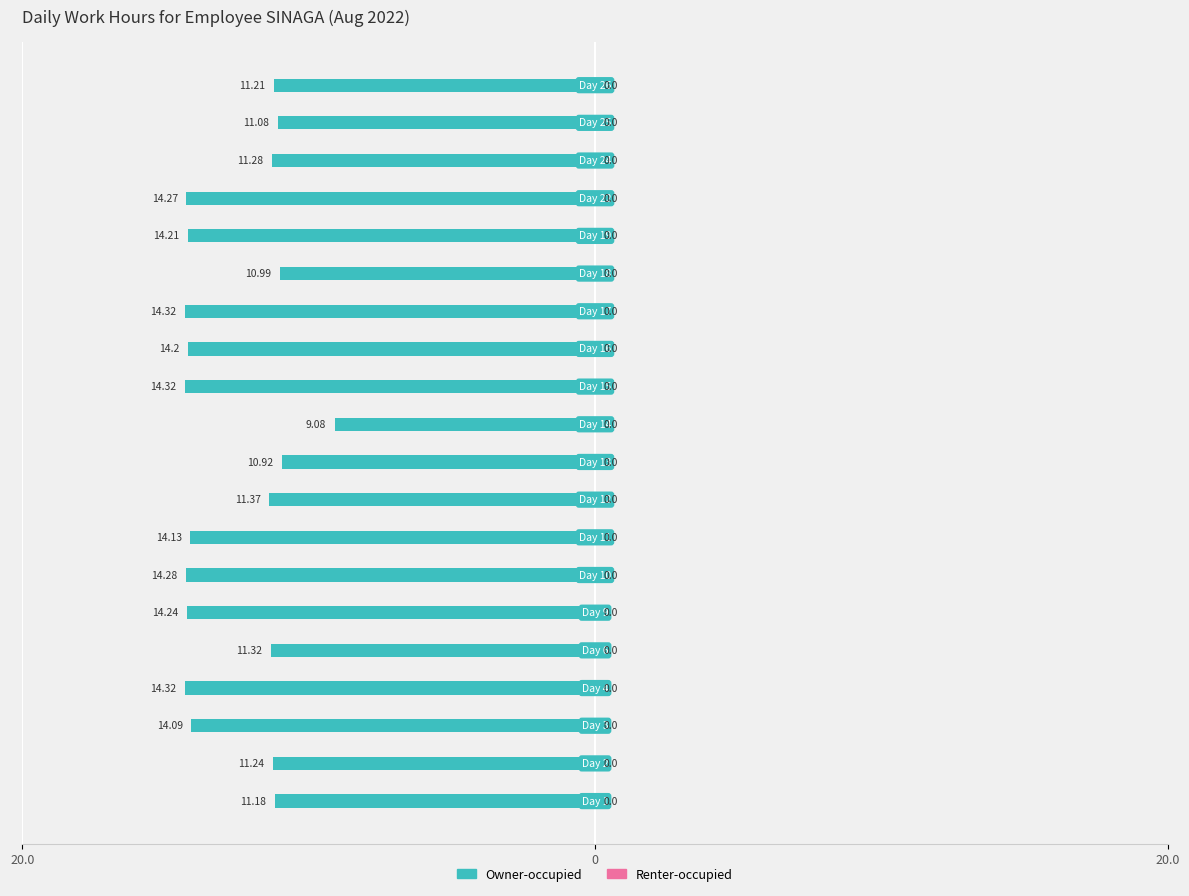

Does the chart contain any negative values?

Yes